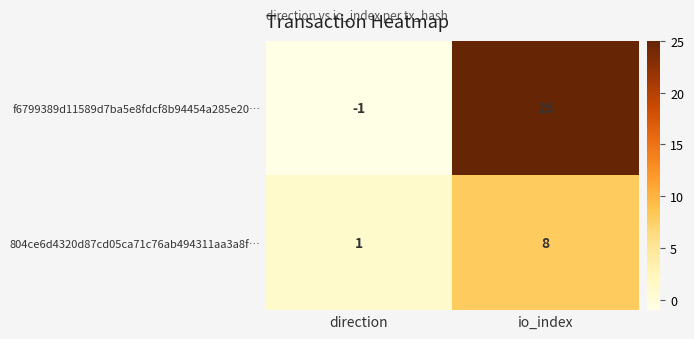

Which series has the largest total across all categories?

f6799389d11589d7ba5e8fdcf8b94454a285e20…